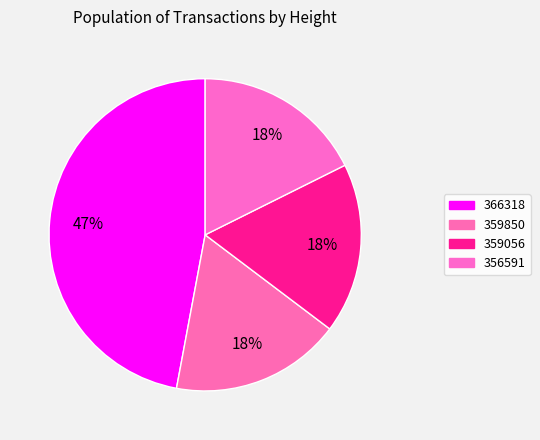

To the nearest percent, what is the difference between the 356591 and 366318 slice percentages?

29%